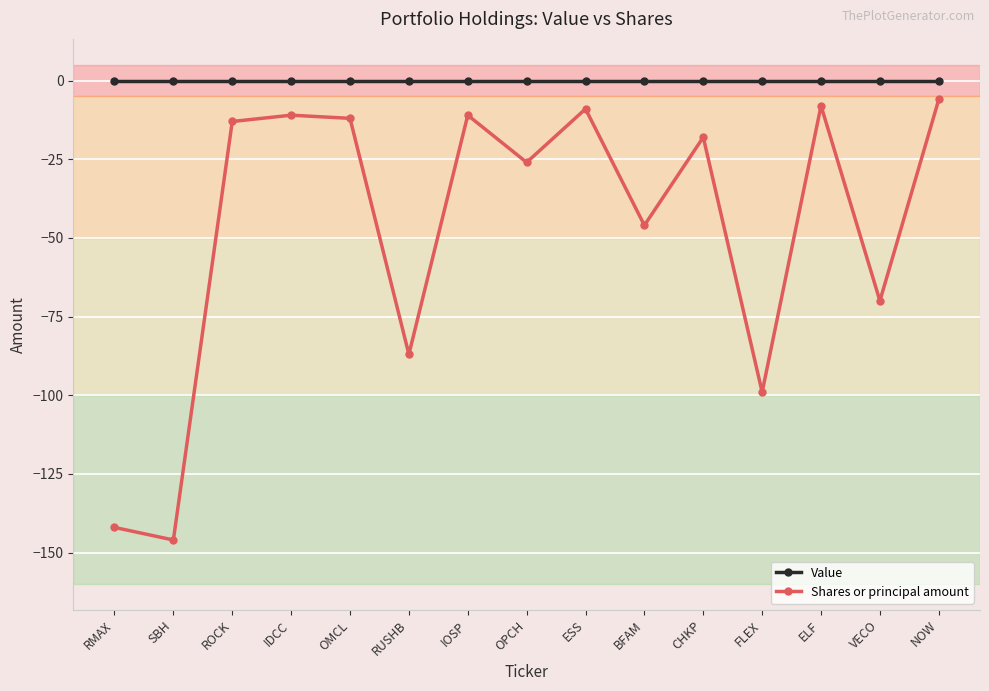

True or false: Shares or principal amount has more than 1 interior local peaks.

True